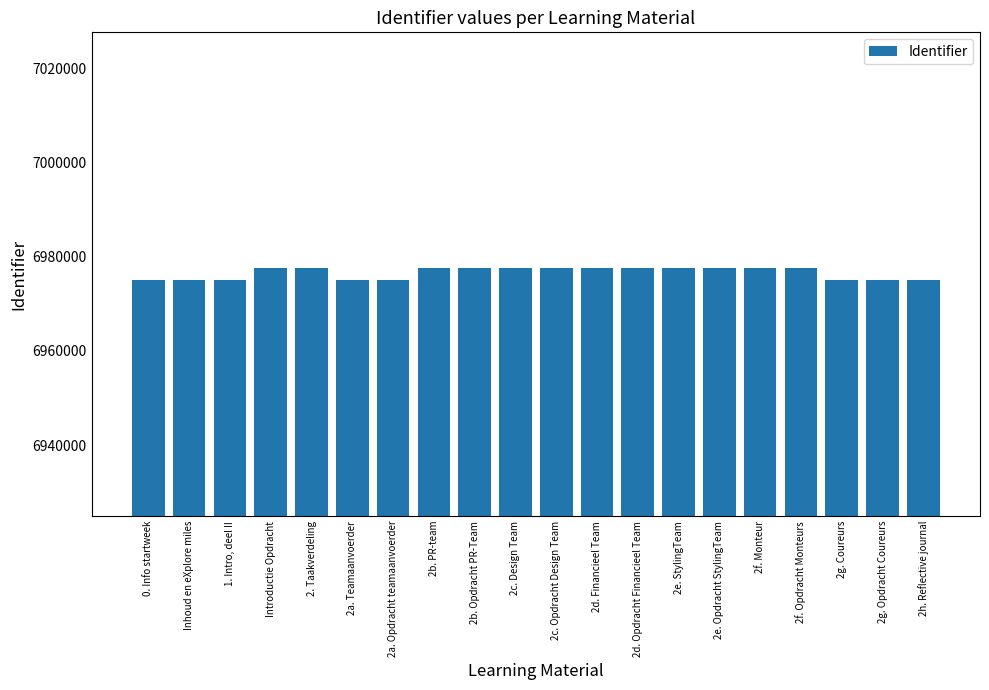

What position from the right is Inhoud en eXplore miles?

19